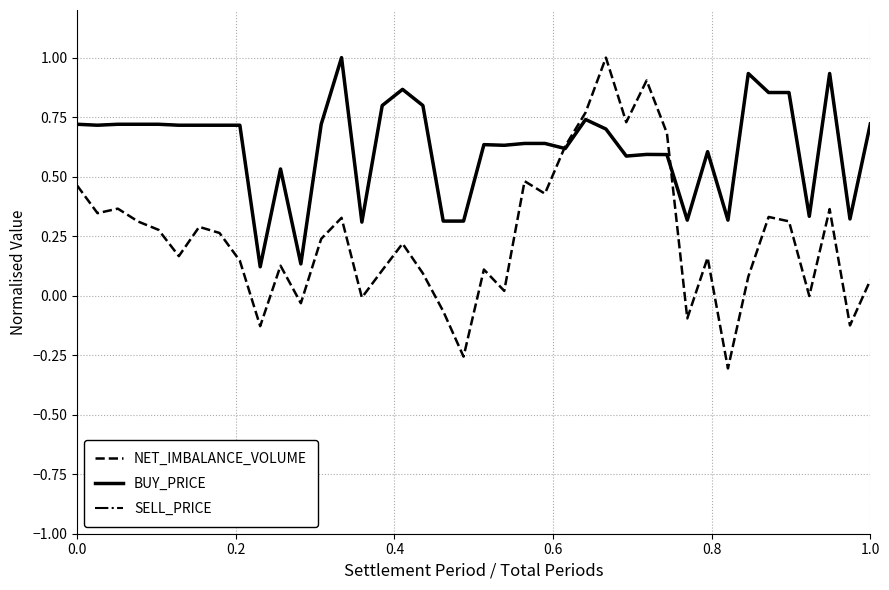

Which series ends up on top after the final intersection of NET_IMBALANCE_VOLUME and BUY_PRICE?

BUY_PRICE